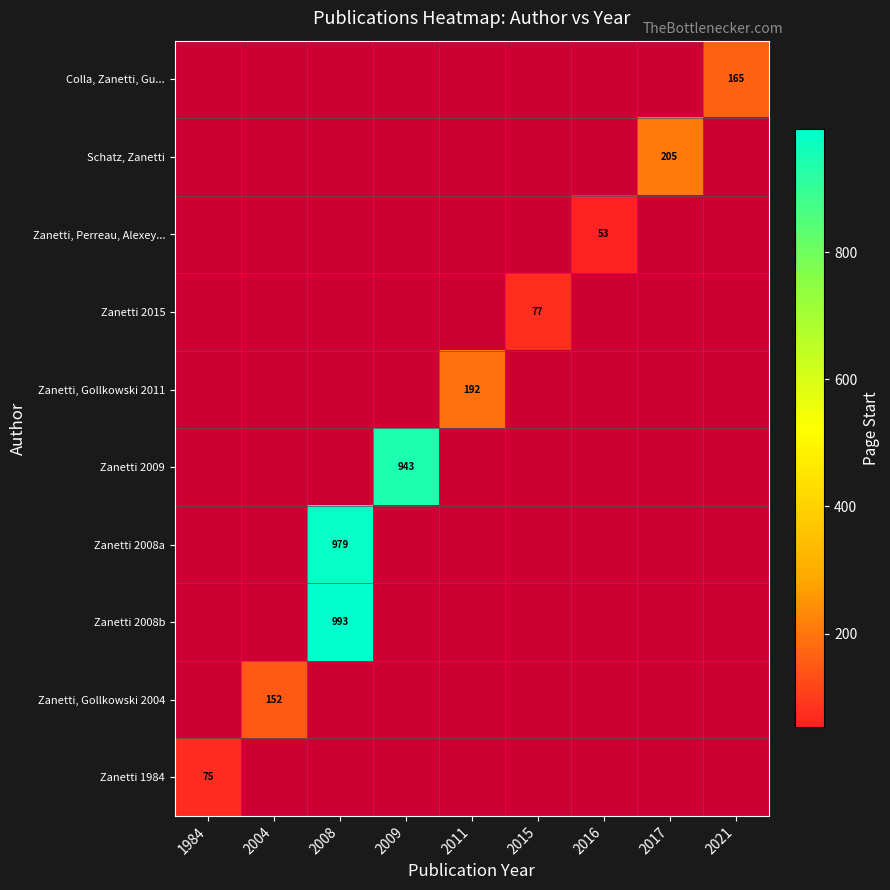

Count the number of data series in this chart.

10